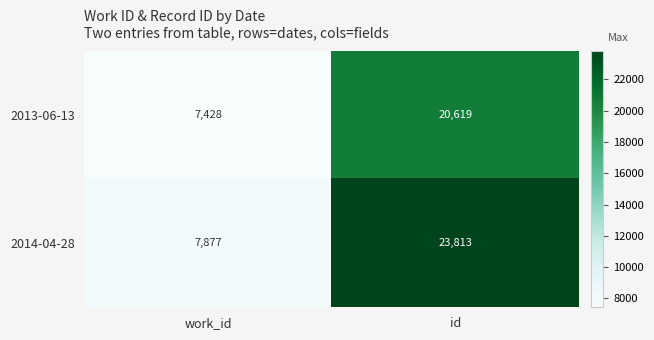

Reading left to right, what are all the values shown in this chart?

2013-06-13: work_id=7428	id=20619
2014-04-28: work_id=7877	id=23813